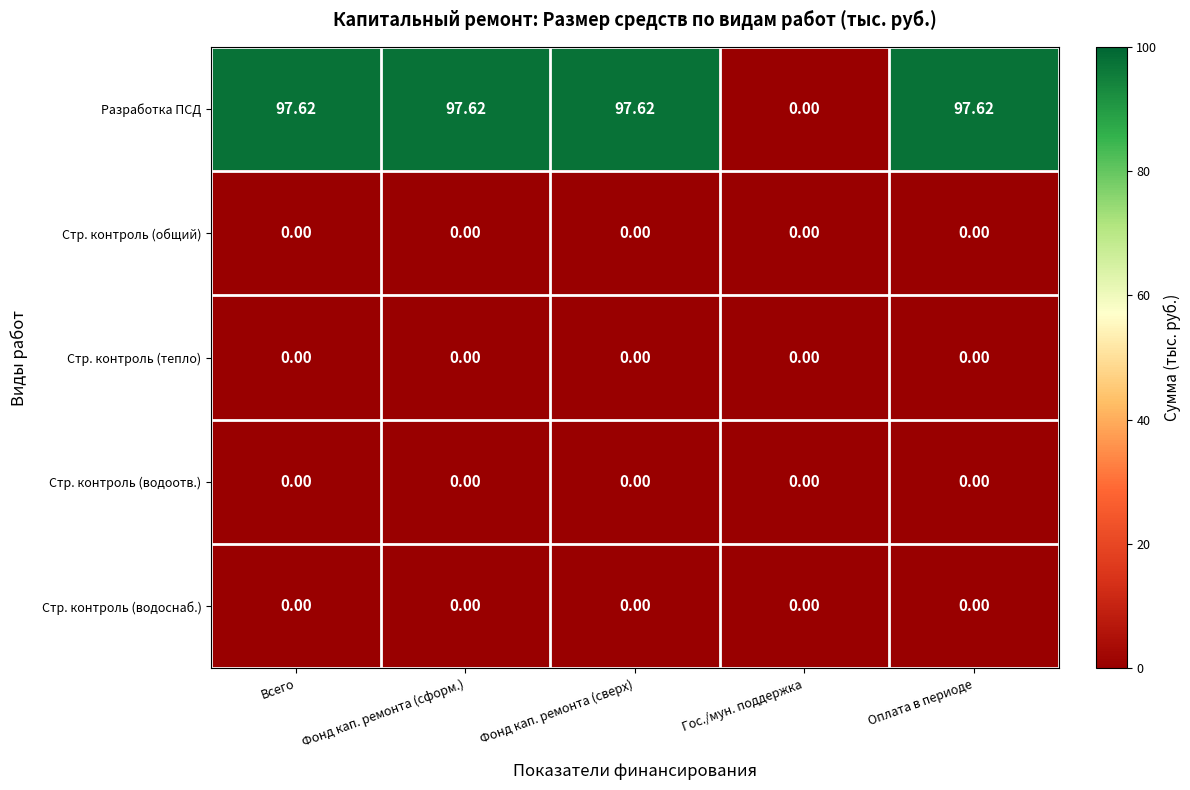

Where is Разработка ПСД nearest to the value 48?

Гос./мун. поддержка